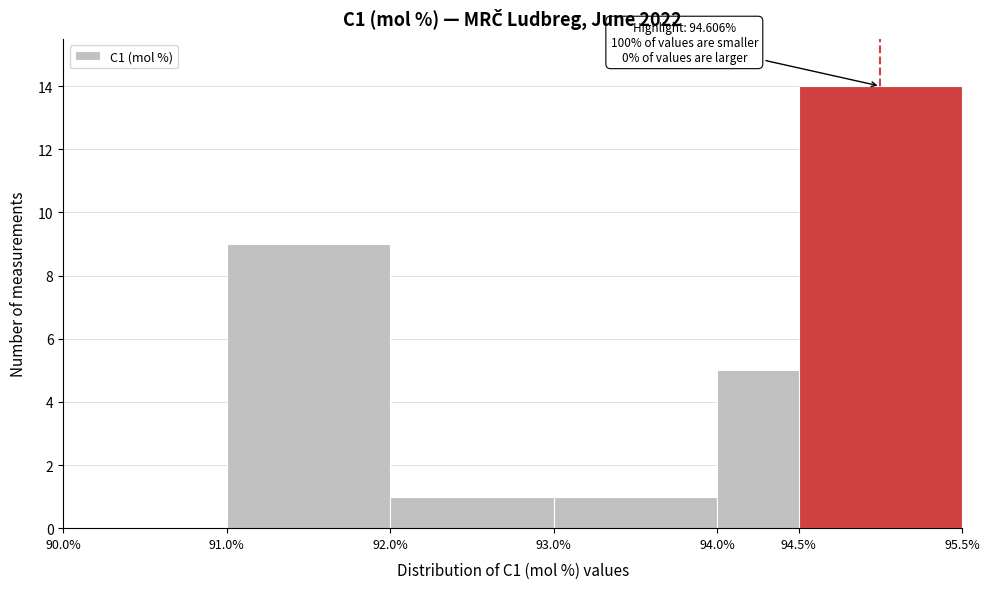

Which range on the x-axis has the tallest bar?

94.5% to 95.5%